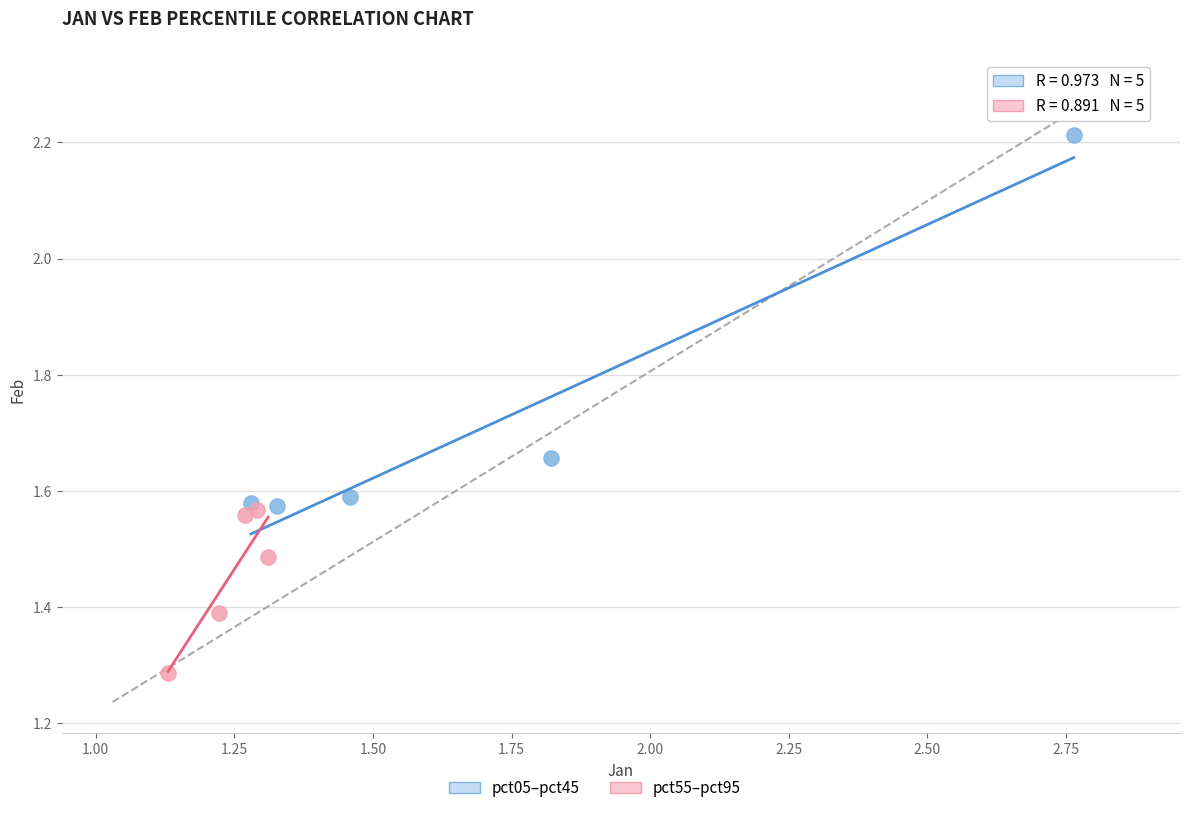

Which series has the largest Y range (max minus min)?

pct05–pct45